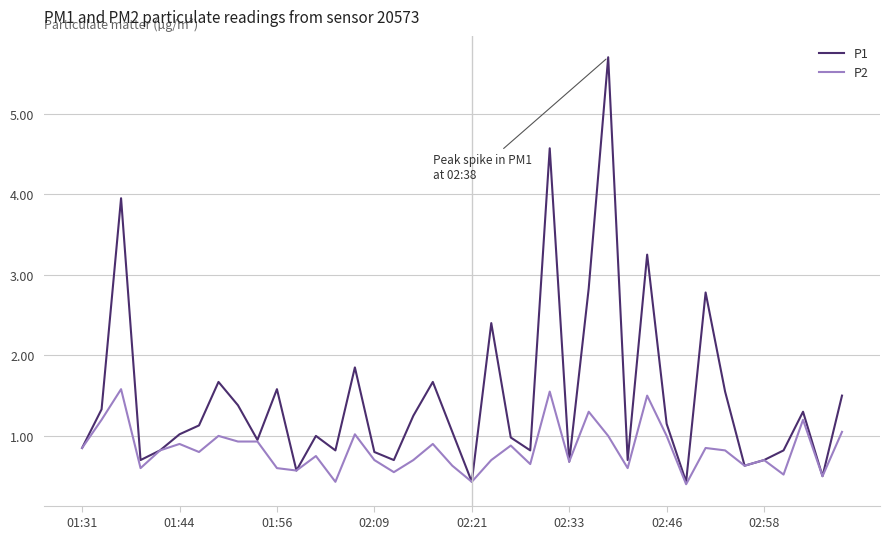

Which series has the largest range (max minus min)?

P1